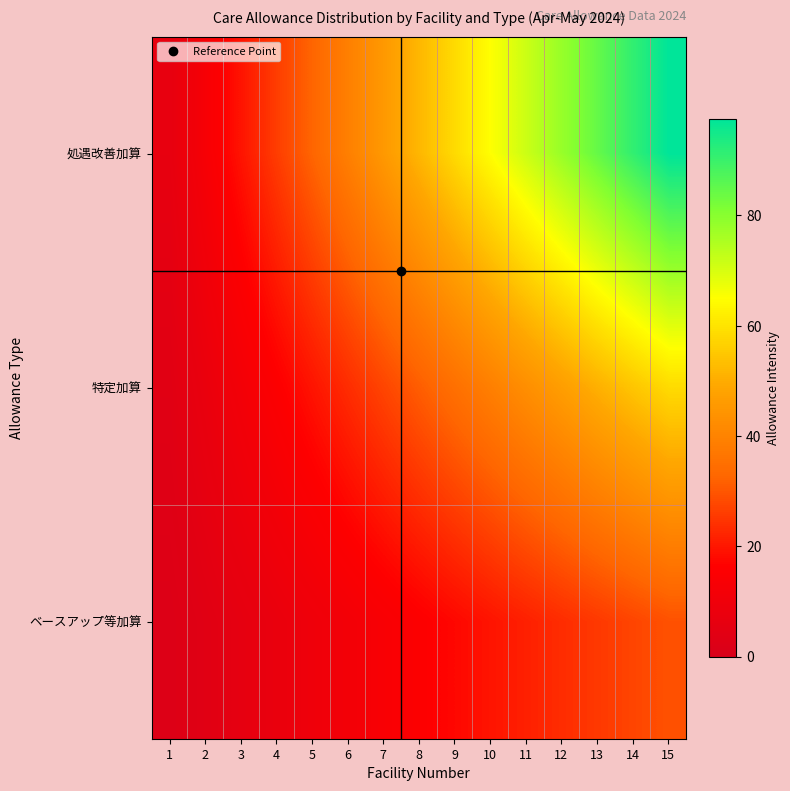

Rank the series at 12 from lowest to highest value.

ベースアップ等加算, 特定加算, 処遇改善加算